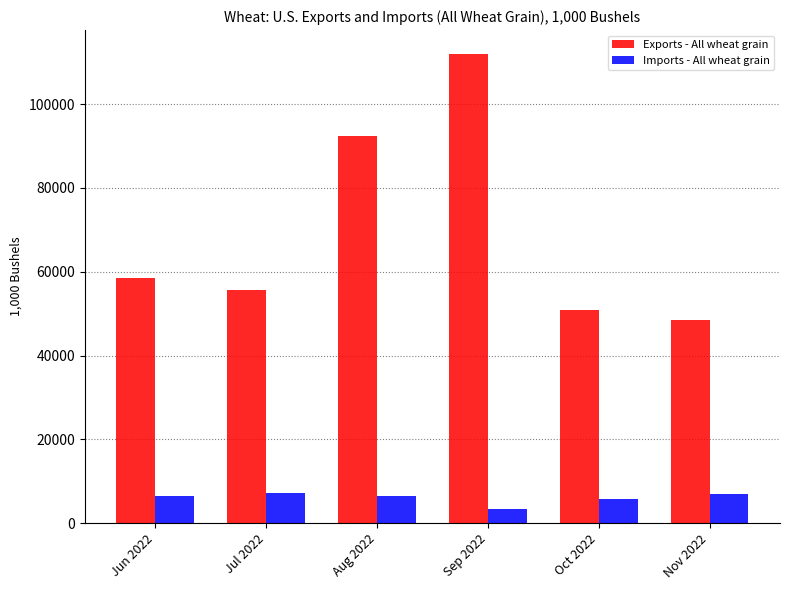

What is the difference between the Imports - All wheat grain values at Nov 2022 and Sep 2022?

3563.1